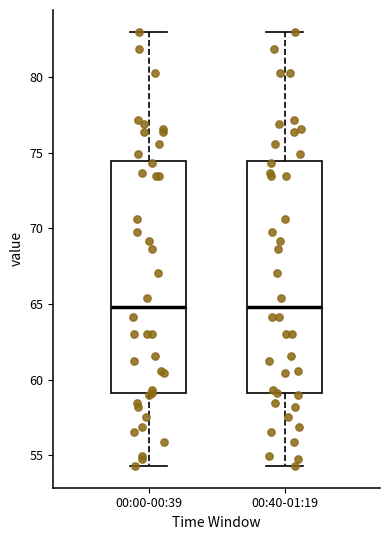

Where does the median line of the box for 00:00-00:39 sit on the y-axis? The values are not printed on the chart, so give them approximately, as read against the axis.

65.0